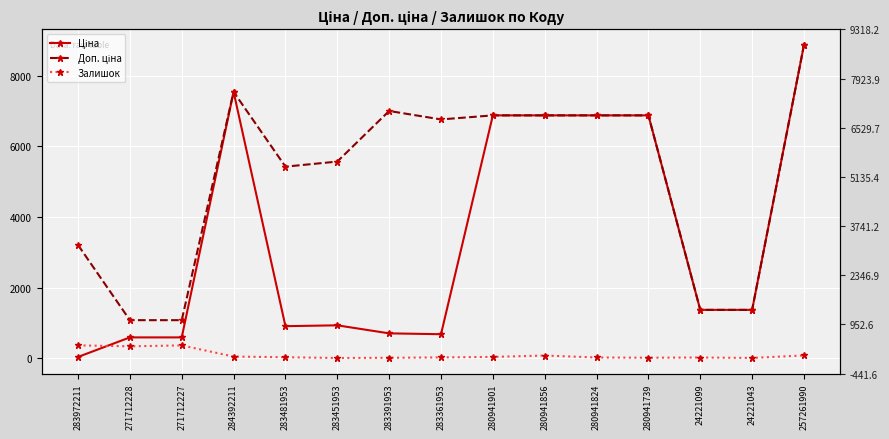

In Доп. ціна, how many points are lower than both neighbors (excluding endpoints)?

2